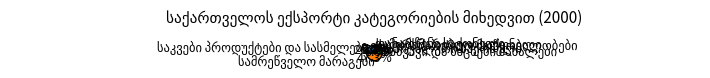

Is there a majority slice in this chart?

No